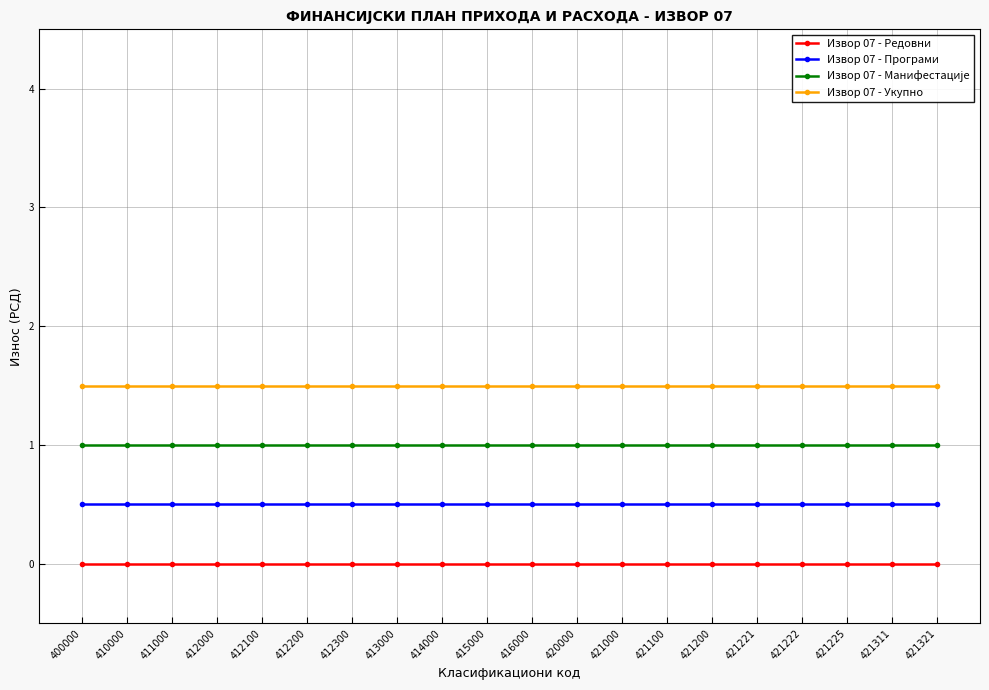

What is the value of the Извор 07 - Укупно point at the 20th from the left?

1.5